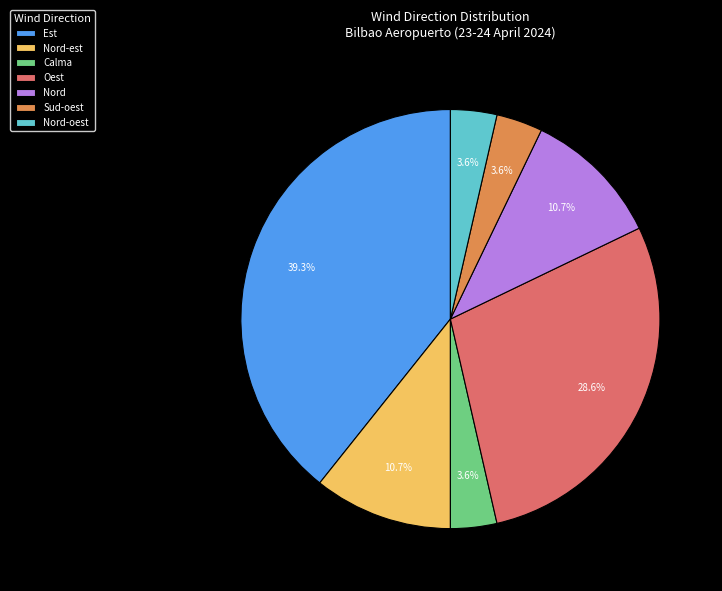

To the nearest percent, what is the average slice percentage?

14%